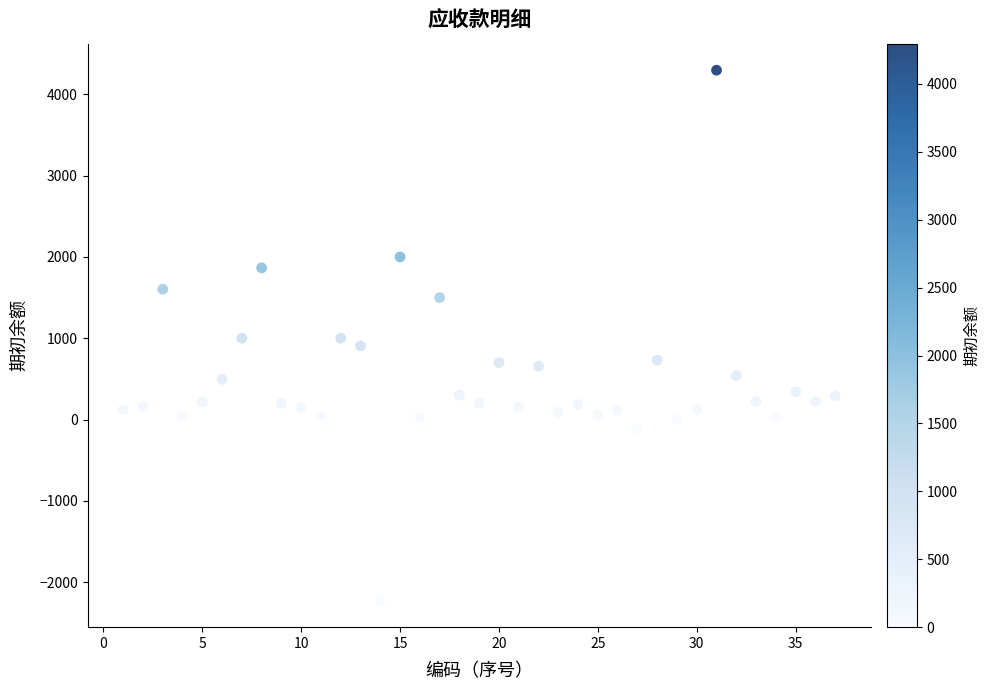

What is the range of X values (max minus min)?

36.0